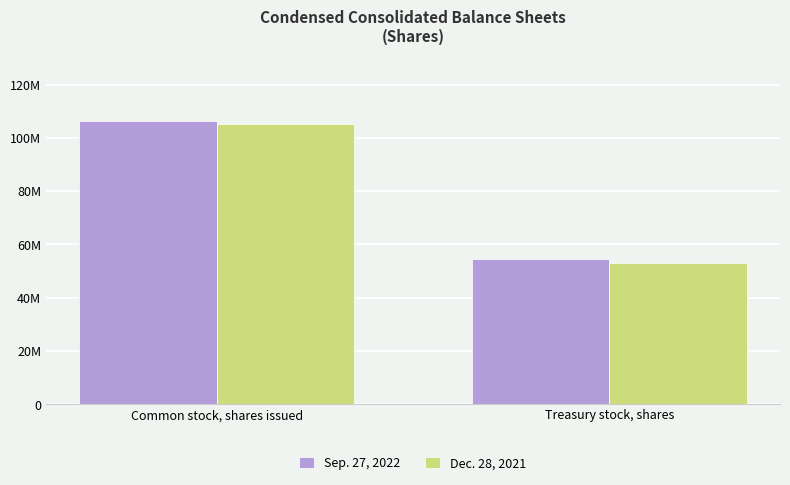

List the series in order of their peak value, lowest first.

Dec. 28, 2021, Sep. 27, 2022